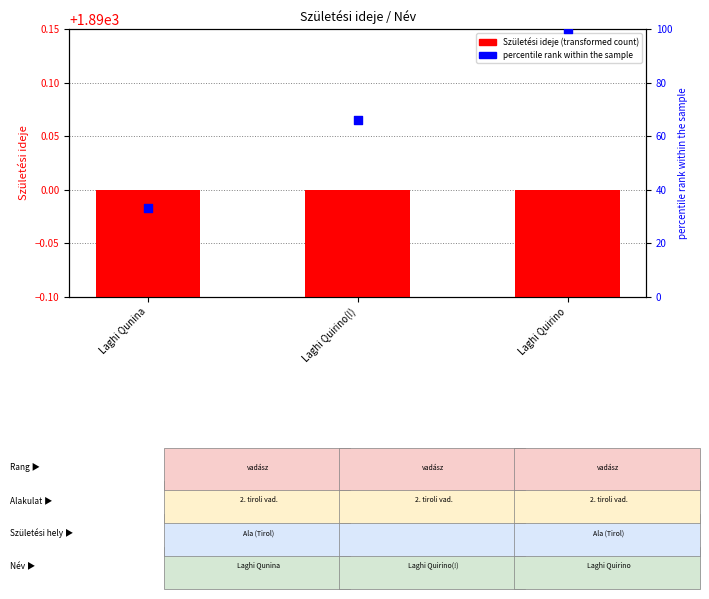

What is the total value across all series at Laghi Qunina?

1923